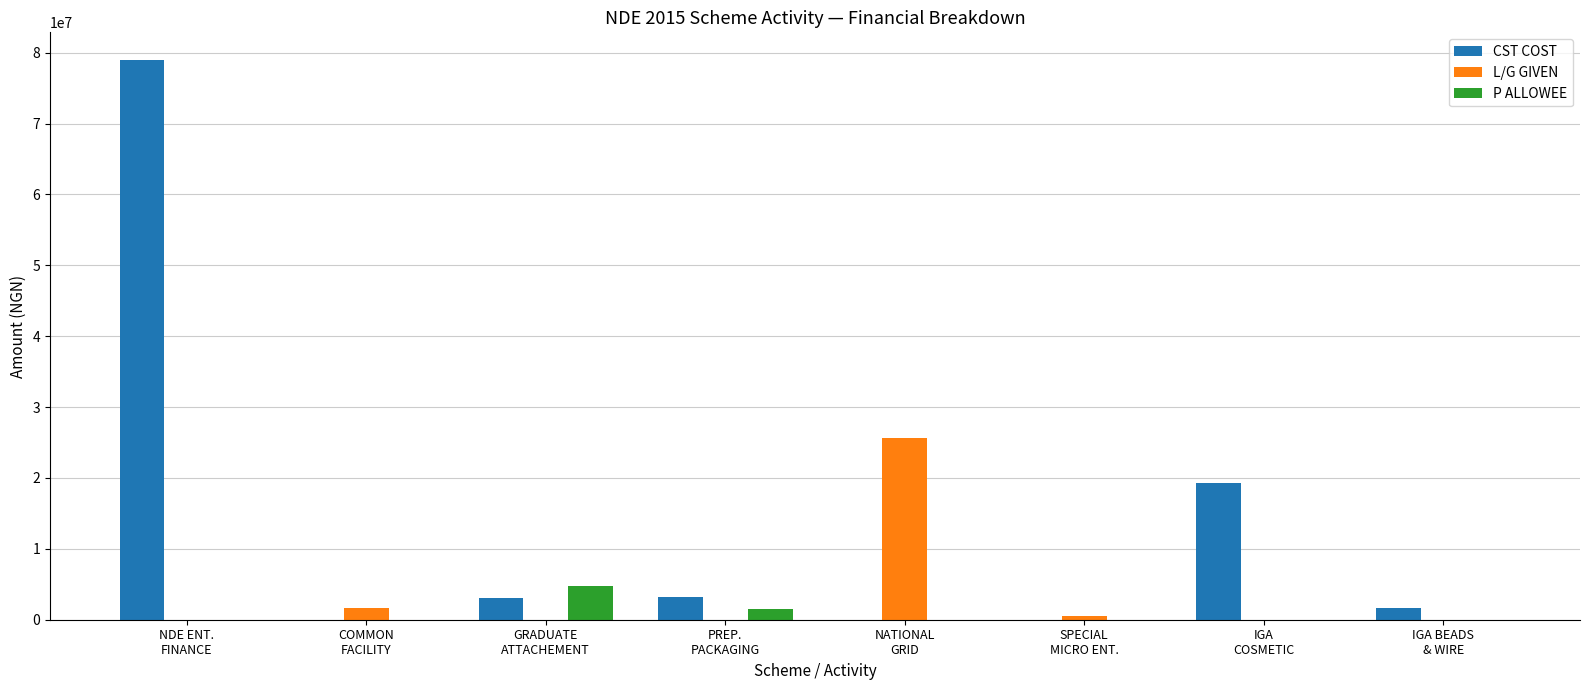

What is the spread (max minus min) of values at SPECIAL
MICRO ENT.?

500000